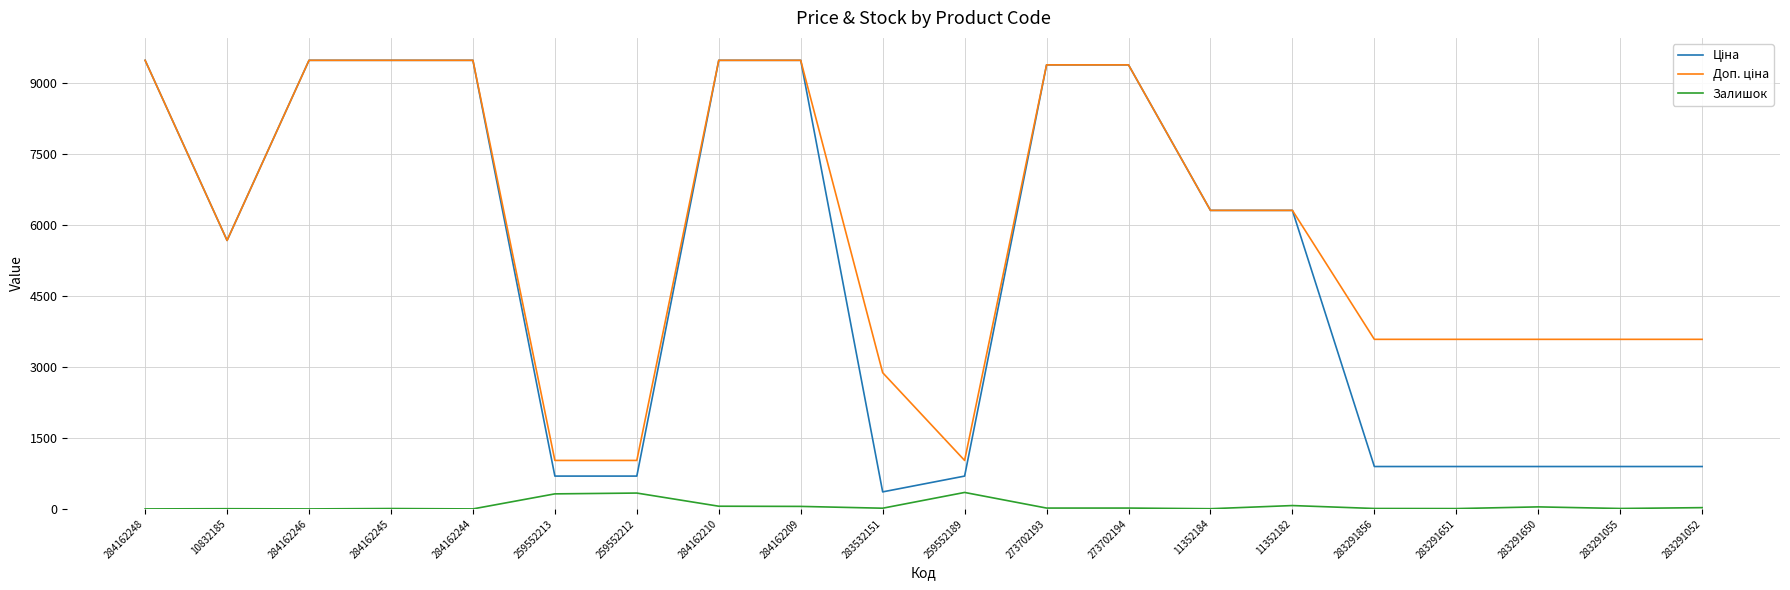

What is the greatest value displayed?

9480.1